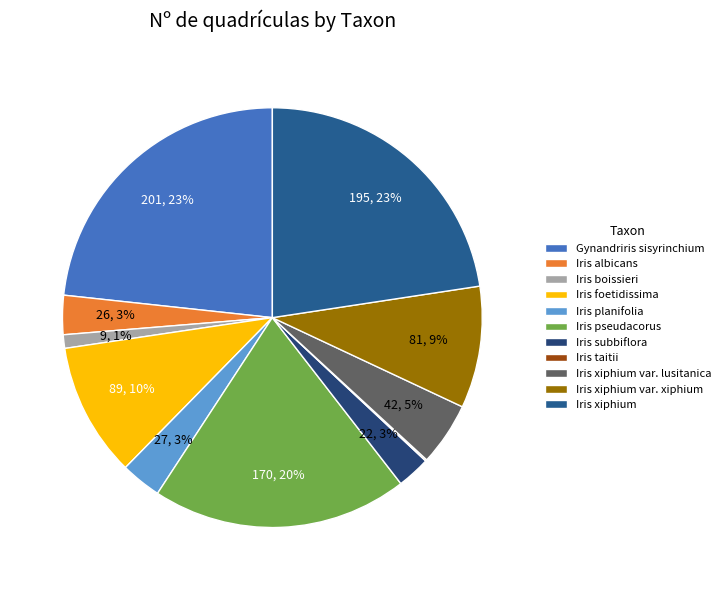

What portion of the pie excludes Iris taitii?

99.9%